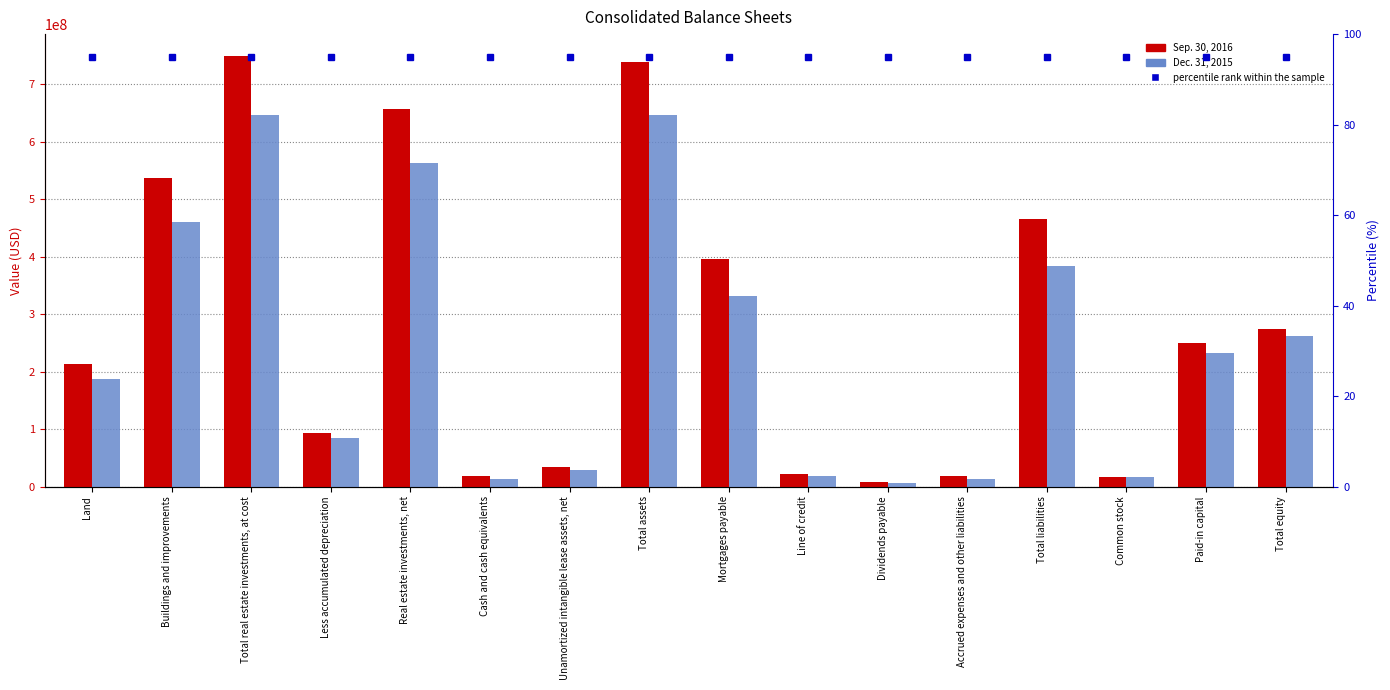

The value of Dec. 31, 2015 at Land is 186994000. True or false?

True